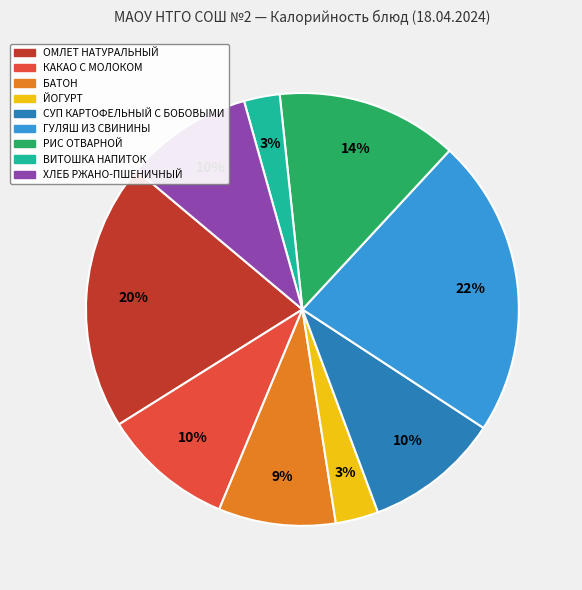

To the nearest percent, what is the average slice percentage?

11%